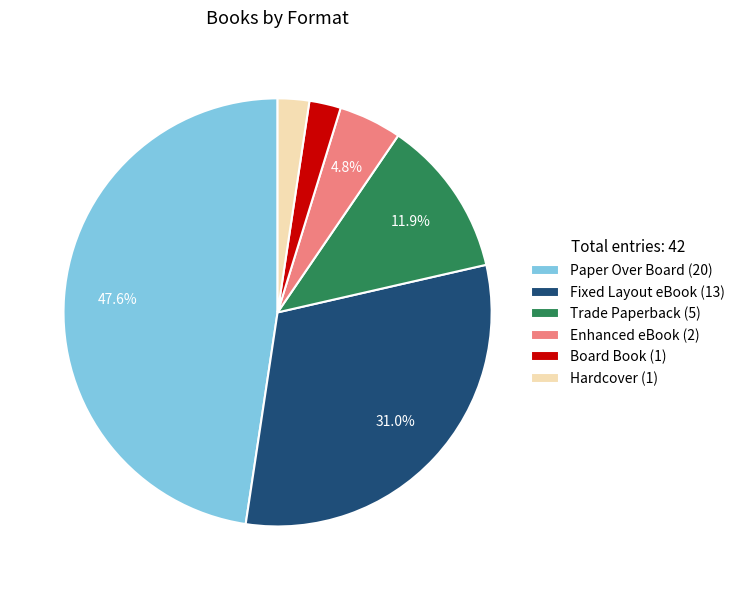

Is there a majority slice in this chart?

No